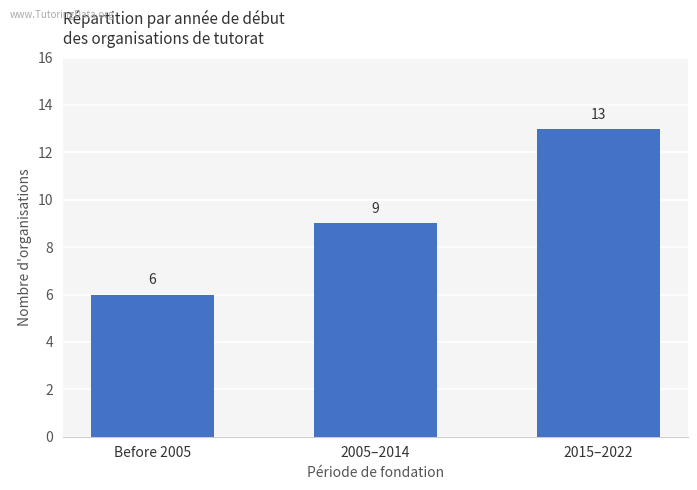

What is the value of the 3rd bar from the left?

13